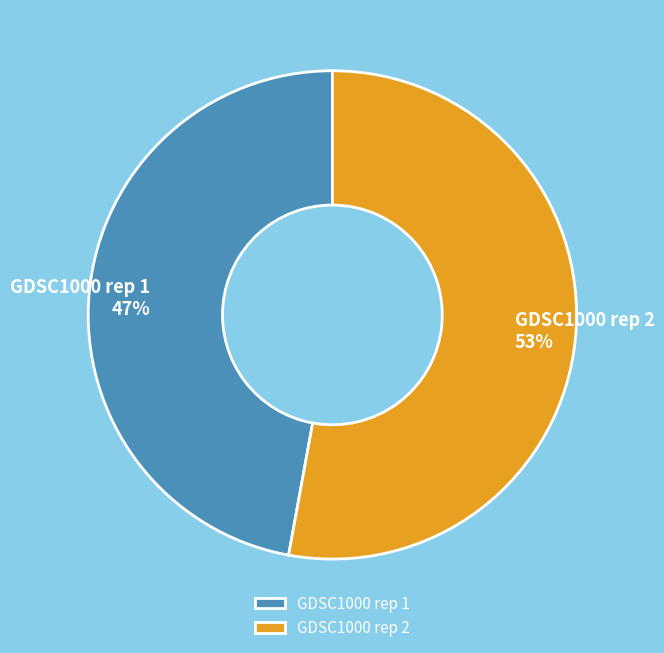

Is the sum of GDSC1000 rep 2 and GDSC1000 rep 1 greater than half?

Yes